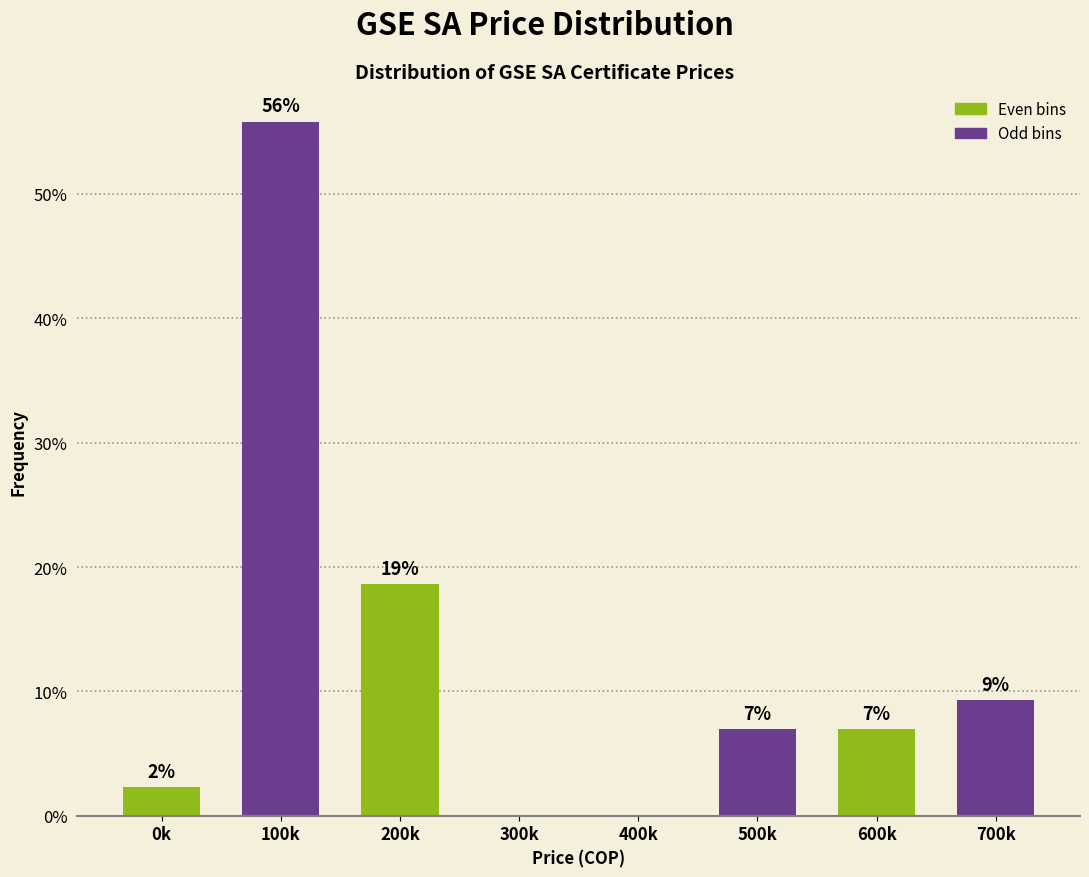

At which category does the chart reach its peak across all series?

100k